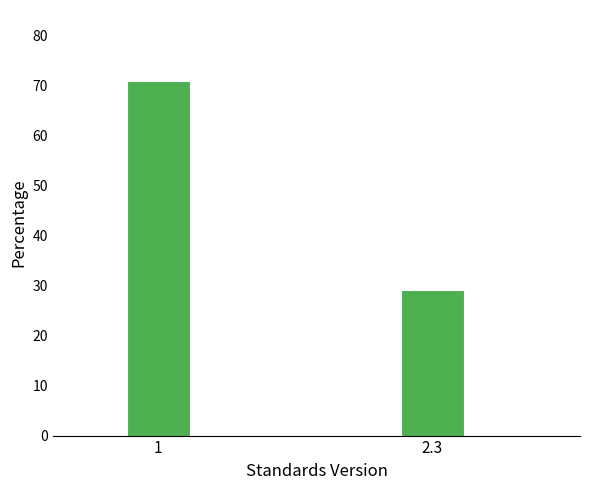

Reading left to right, what are all the values shown in this chart?

1=71.0	2.3=29.0